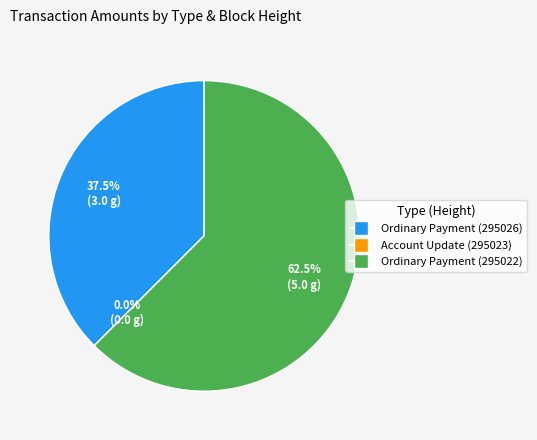

The Ordinary Payment (295026) slice represents 38% of the pie. True or false?

True